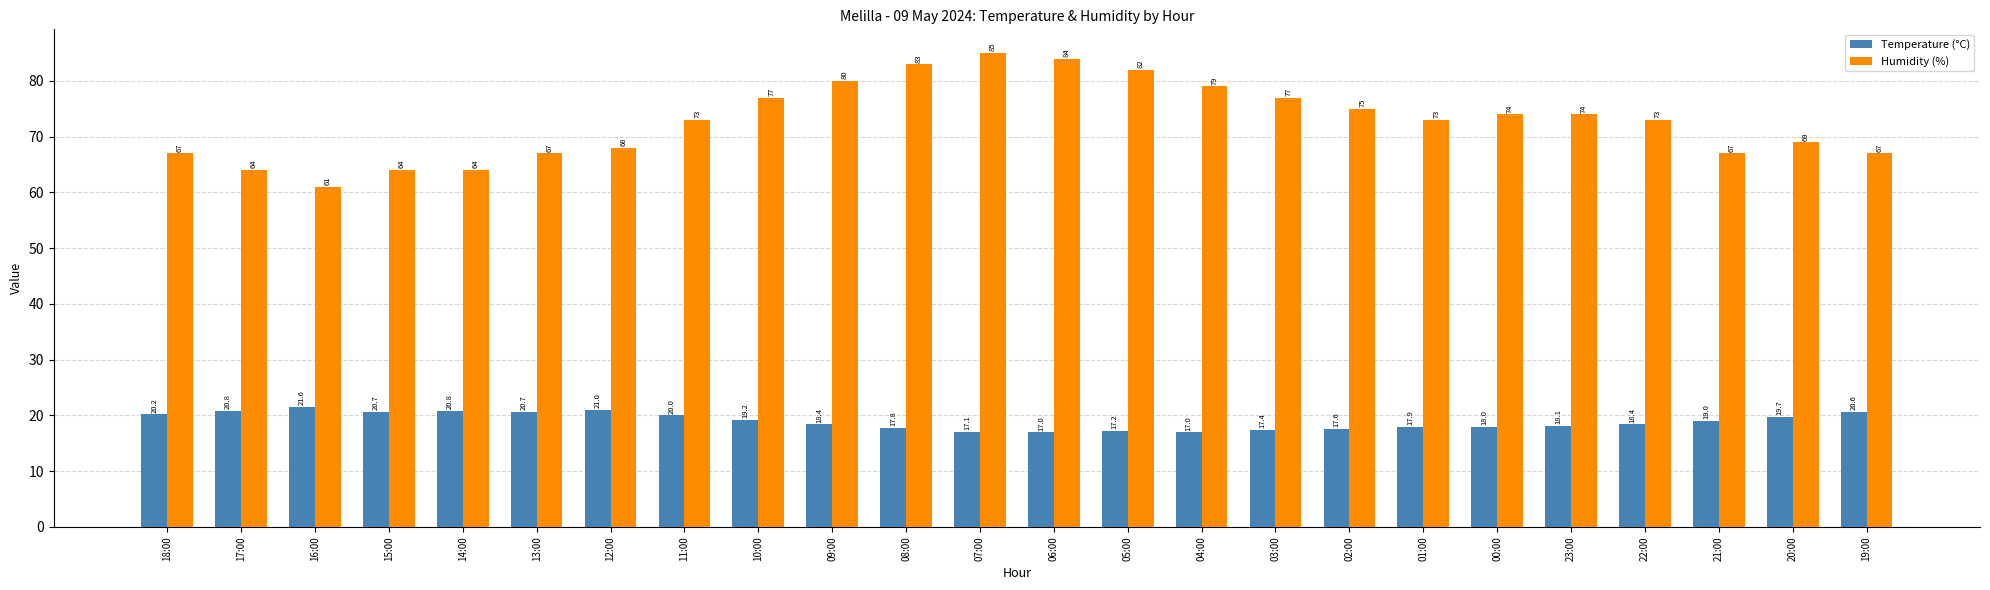

Does the chart contain stacked bars?

No